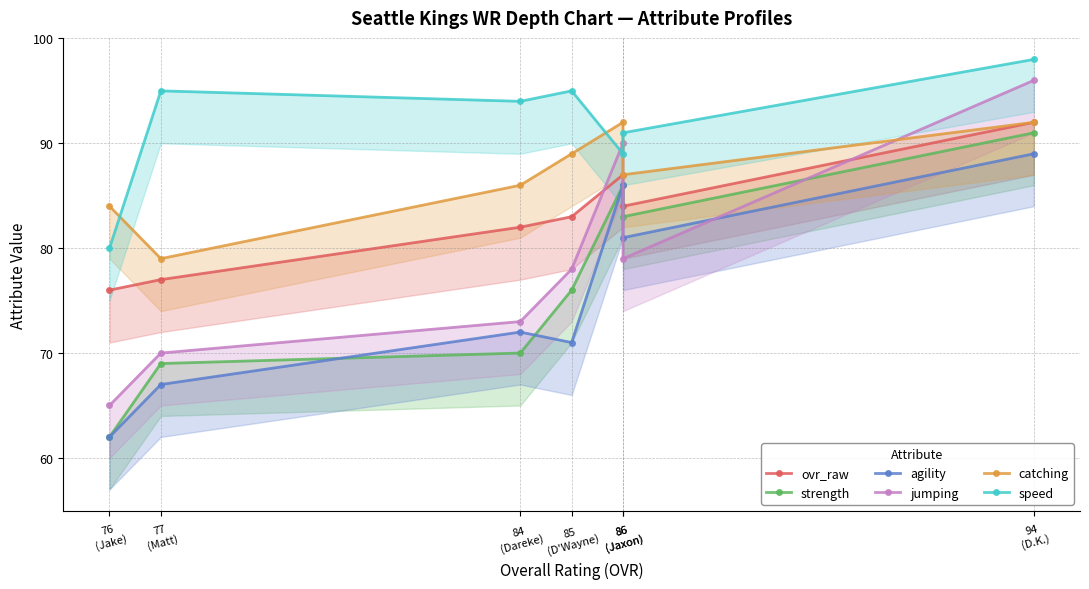

What is the smallest value displayed?

62